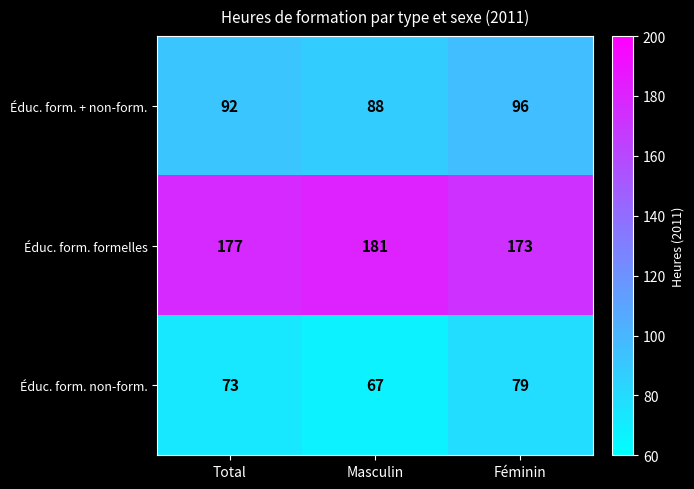

At which category does the chart reach its peak across all series?

Masculin